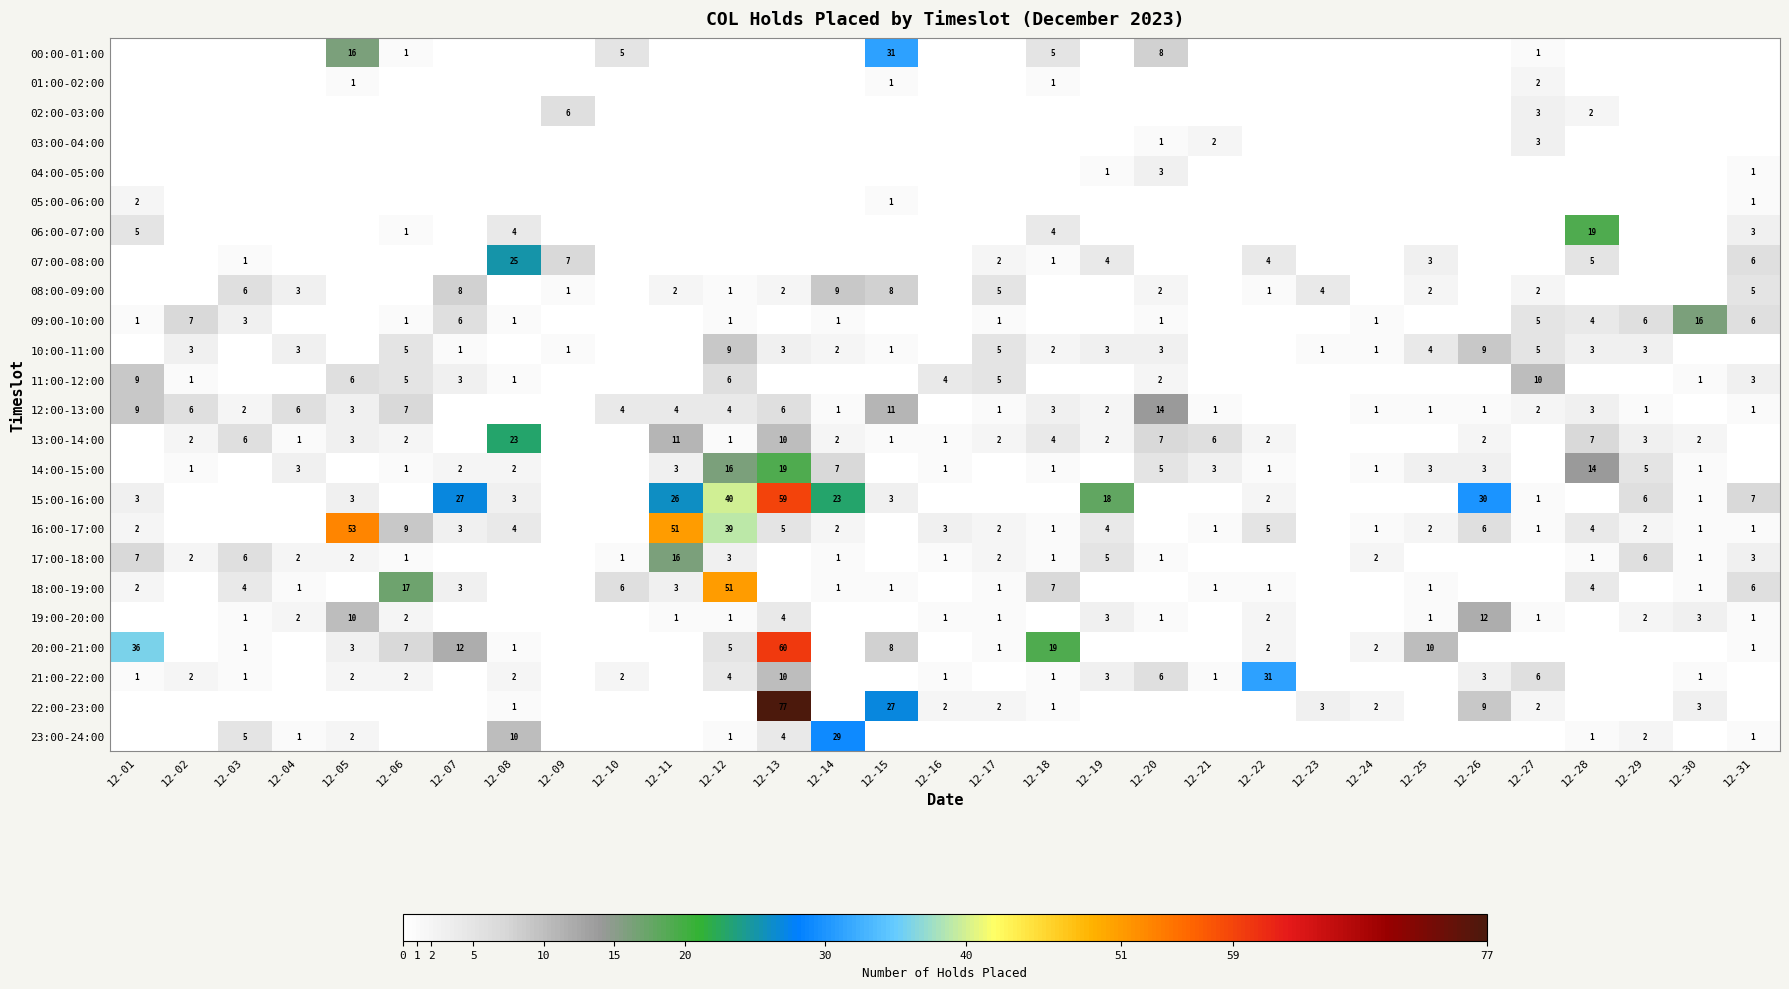

The 07:00-08:00 series shows 2 at 12-03. True or false?

False